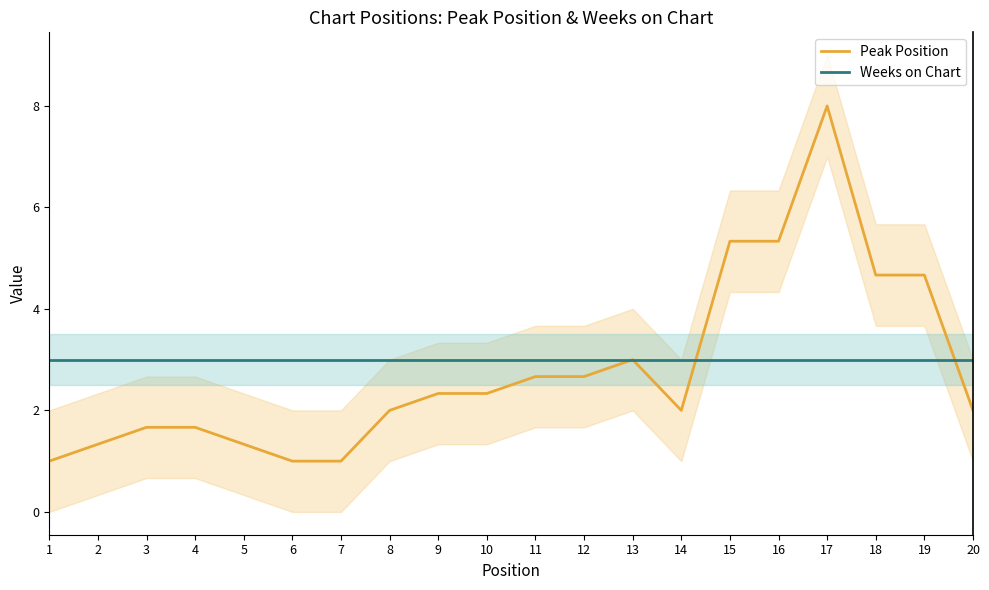

Reading right to left, what are all the values shown in this chart?

Peak Position: 2.0	4.7	4.7	8.0	5.3	5.3	2.0	3.0	2.7	2.7	2.3	2.3	2.0	1.0	1.0	1.3	1.7	1.7	1.3	1.0
Weeks on Chart: 3.0	3.0	3.0	3.0	3.0	3.0	3.0	3.0	3.0	3.0	3.0	3.0	3.0	3.0	3.0	3.0	3.0	3.0	3.0	3.0